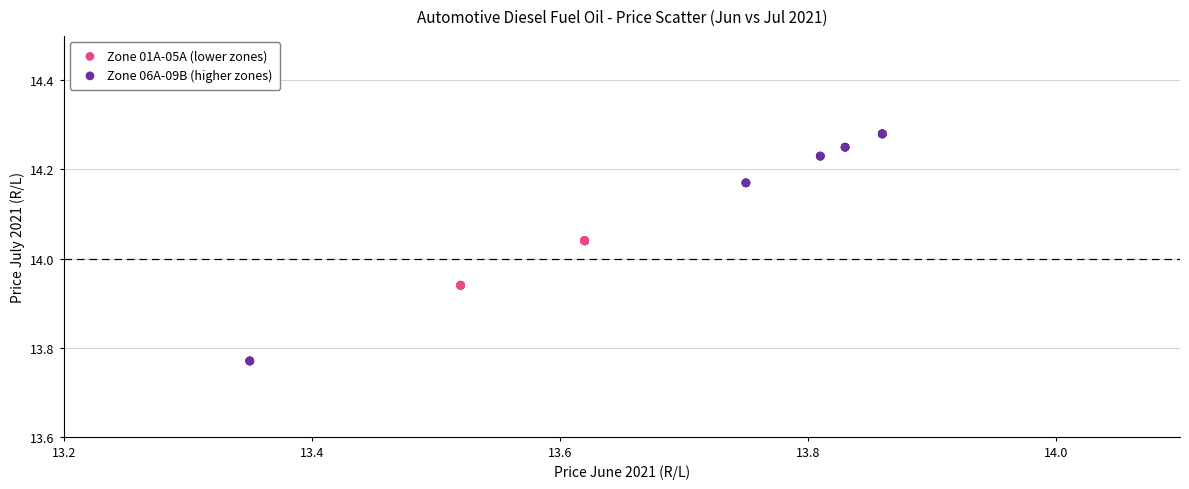

Which series has the widest spread of Y values?

Zone 06A-09B (higher zones)